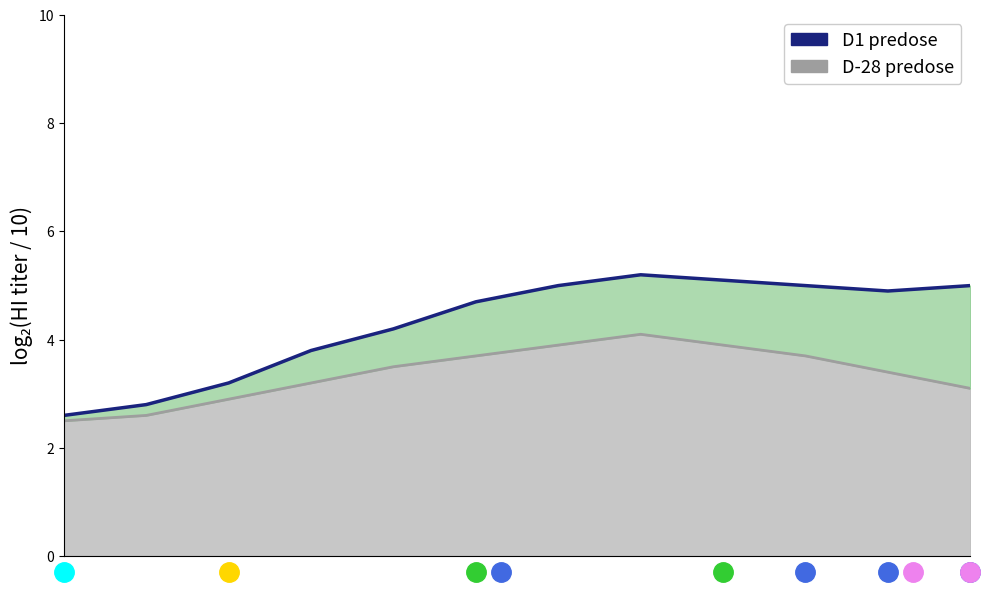

What is the change in value from 7 to 10?

-0.3